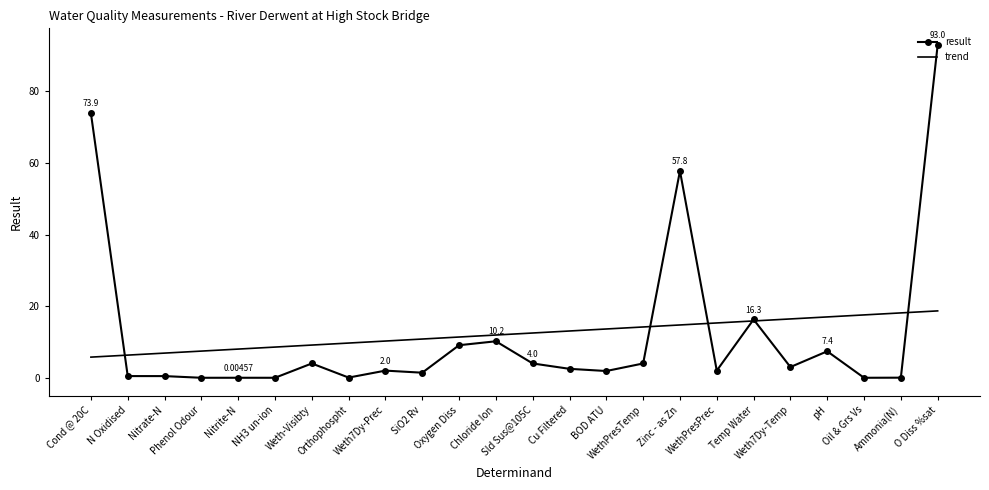

Rank the series by their maximum value, from lowest to highest.

trend, result